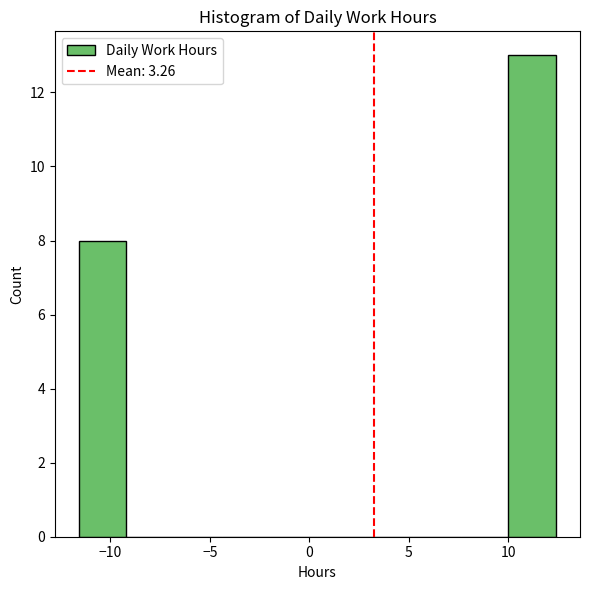

Reading left to right, transcribe this chart: for each bar, give the range it covers on the x-axis and its height. Neither the bar edges nor the heights are printed on the chart, so give them approximately, as read against the axes.

-11.5 to -9.0: 8
-9.0 to -7.0: 0
-7.0 to -4.5: 0
-4.5 to -2.0: 0
-2.0 to 0.5: 0
0.5 to 3.0: 0
3.0 to 5.0: 0
5.0 to 7.5: 0
7.5 to 10.0: 0
10.0 to 12.5: 13